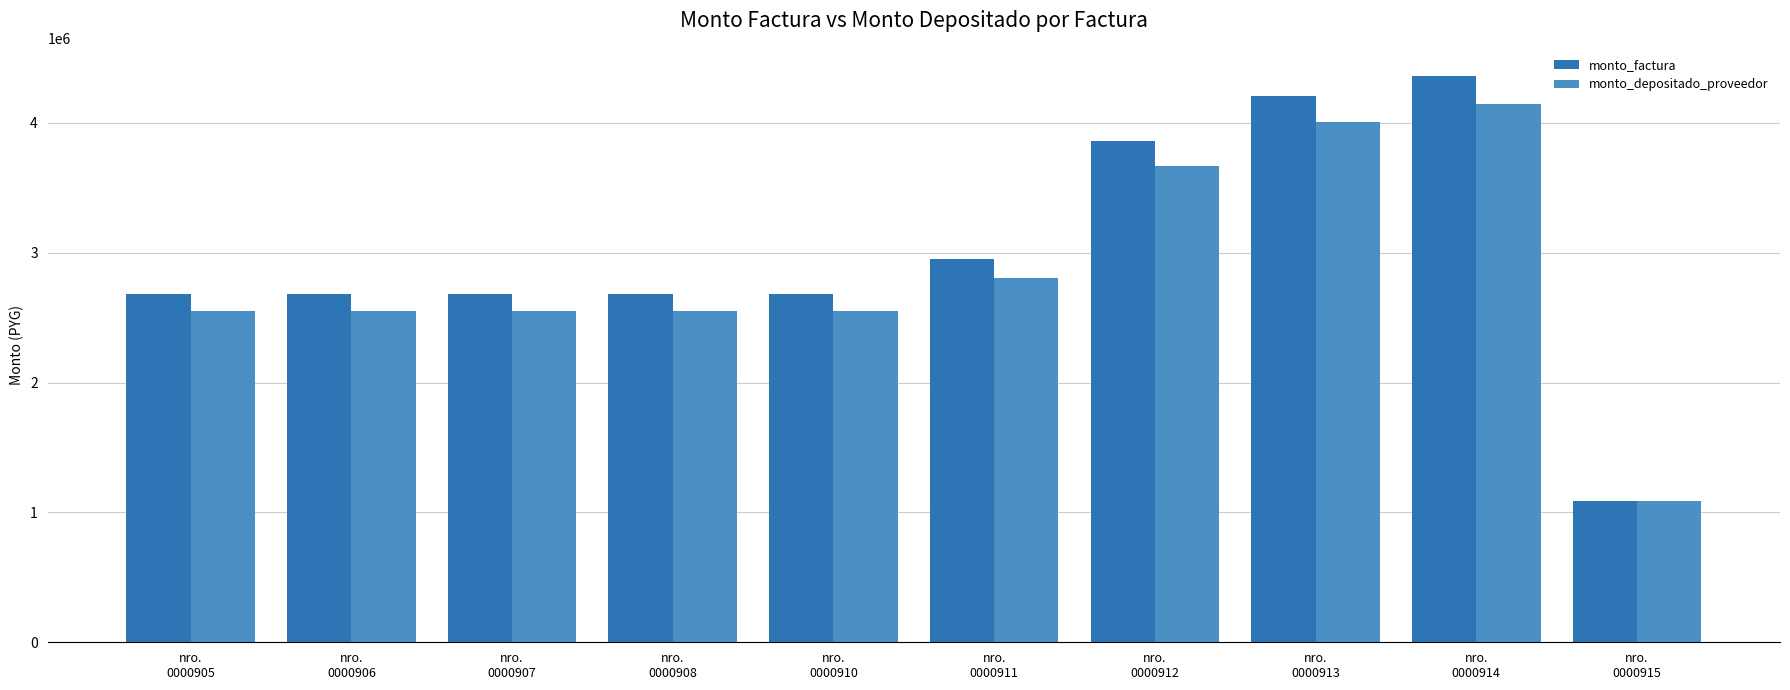

Reading left to right, extract all data points from this chart.

monto_factura: nro.
0000905=2680000	nro.
0000906=2680000	nro.
0000907=2680000	nro.
0000908=2680000	nro.
0000910=2680000	nro.
0000911=2950000	nro.
0000912=3860000	nro.
0000913=4210000	nro.
0000914=4360000	nro.
0000915=1090000
monto_depositado_proveedor: nro.
0000905=2548631	nro.
0000906=2548631	nro.
0000907=2548631	nro.
0000908=2548631	nro.
0000910=2548631	nro.
0000911=2805396	nro.
0000912=3670790	nro.
0000913=4003633	nro.
0000914=4146281	nro.
0000915=1086036